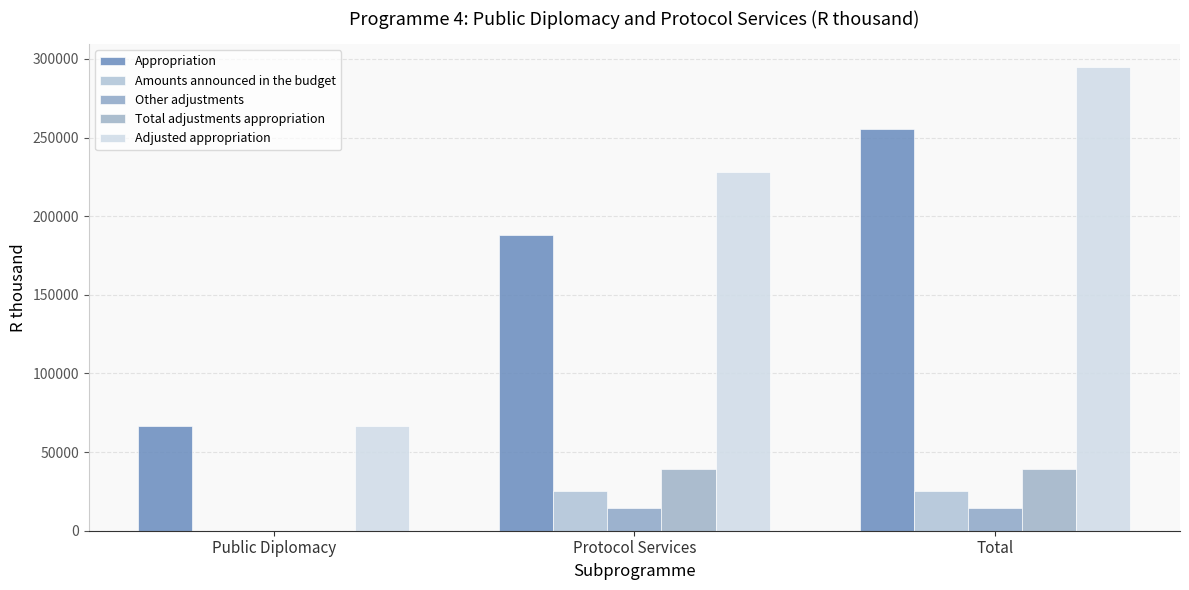

Are the bars grouped side by side (vs. stacked)?

Yes